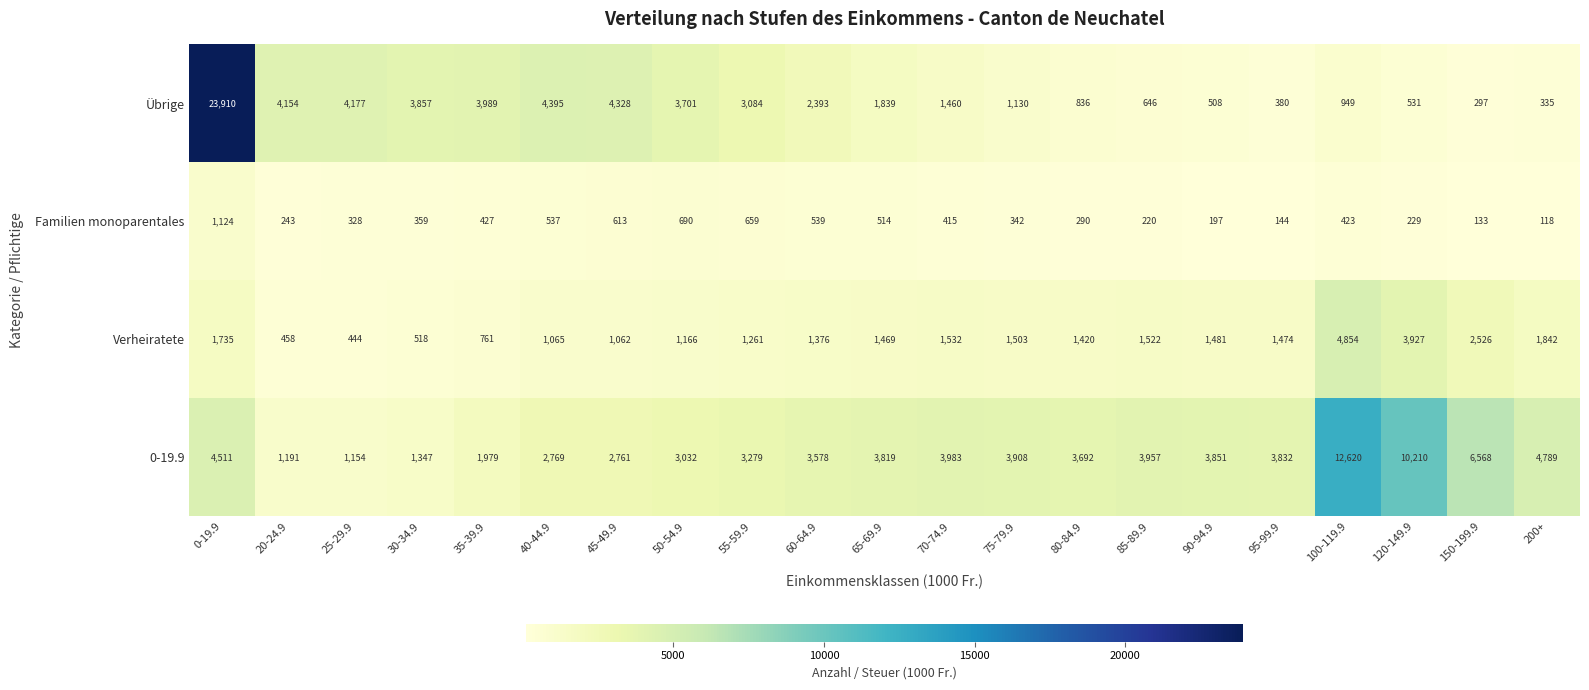

Is it true that Übrige equals 762 at 120-149.9?

False